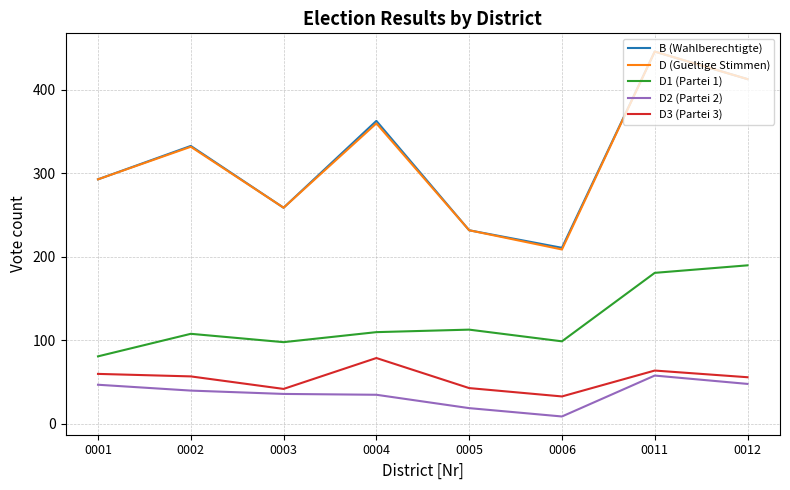

At which category is the sum across all series the highest?

0011